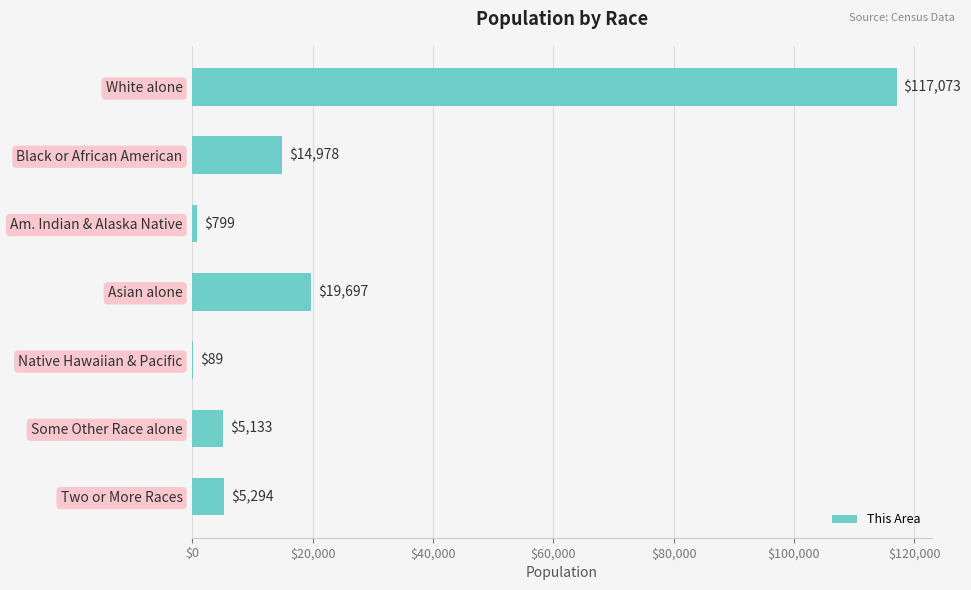

Reading bottom to top, extract all data points from this chart.

Two or More Races=5294	Some Other Race alone=5133	Native Hawaiian & Pacific=89	Asian alone=19697	Am. Indian & Alaska Native=799	Black or African American=14978	White alone=117073